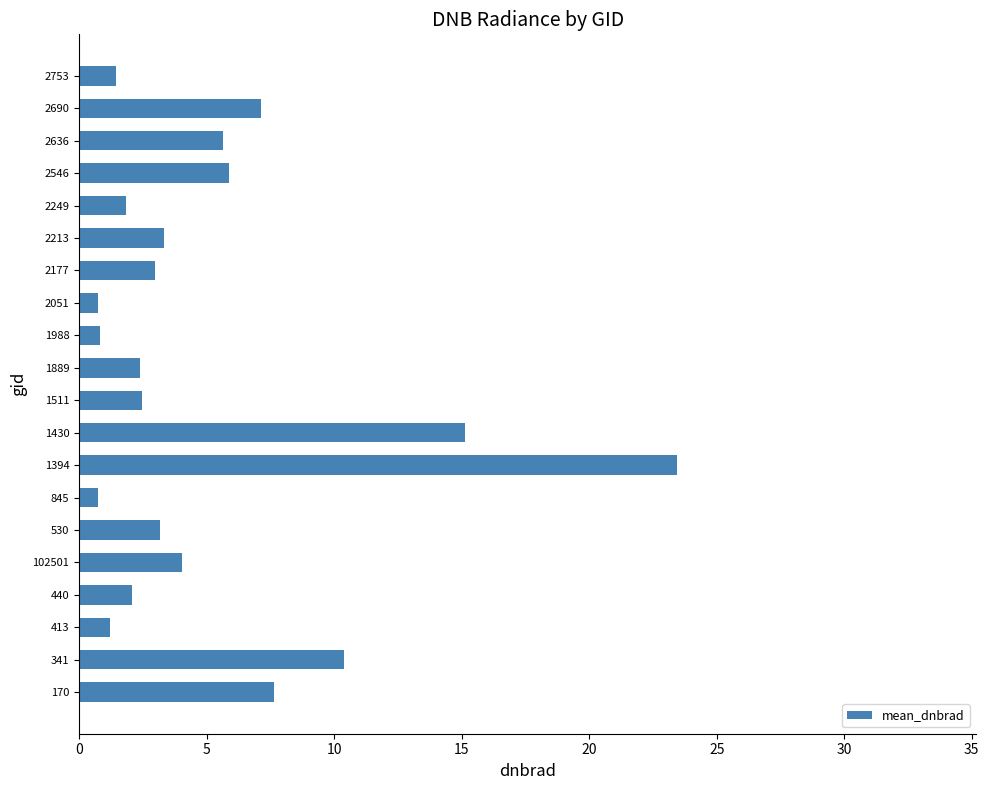

What is the approximate value at 1889?

2.4